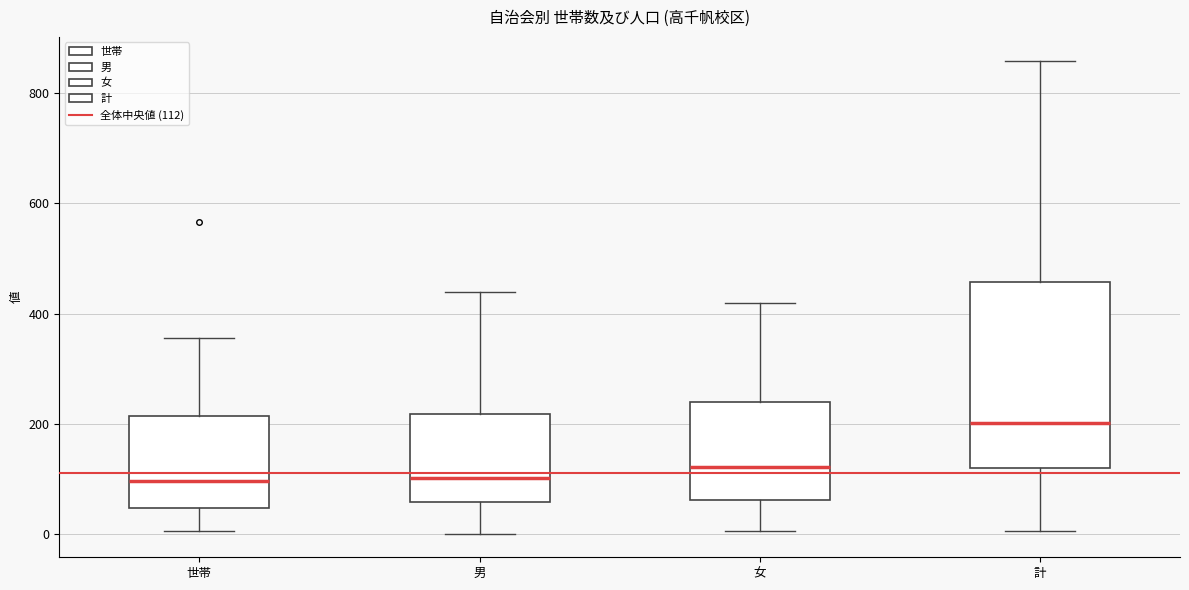

Where does the upper whisker of the box for 計 end on the y-axis? The values are not printed on the chart, so give them approximately, as read against the axis.

860